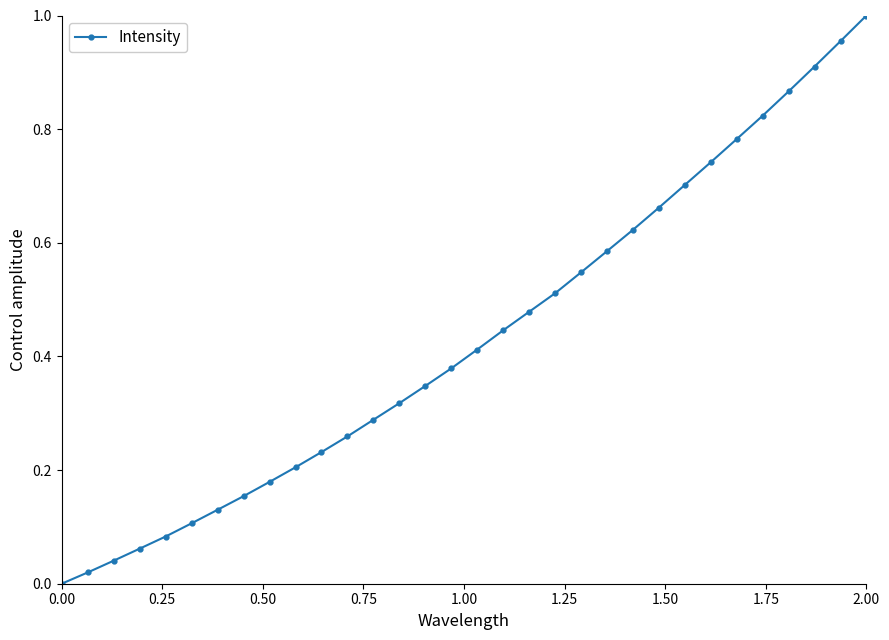

What is the sum of all values?

13.9